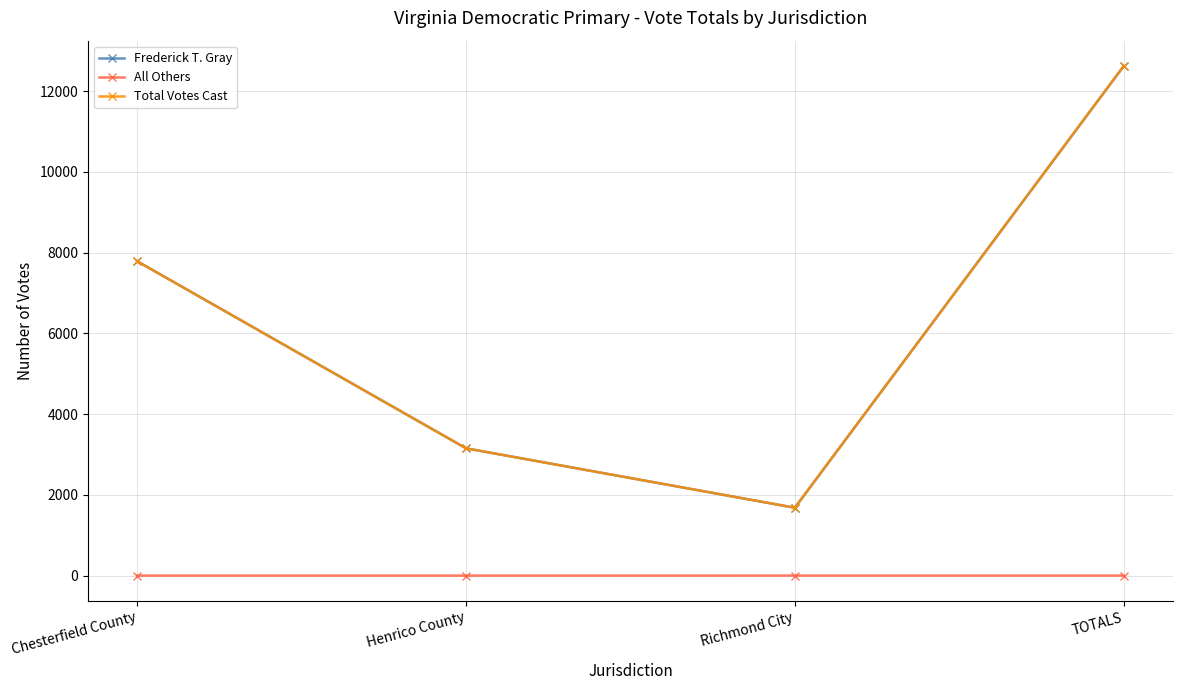

What is the lowest value of the Frederick T. Gray series?

1680